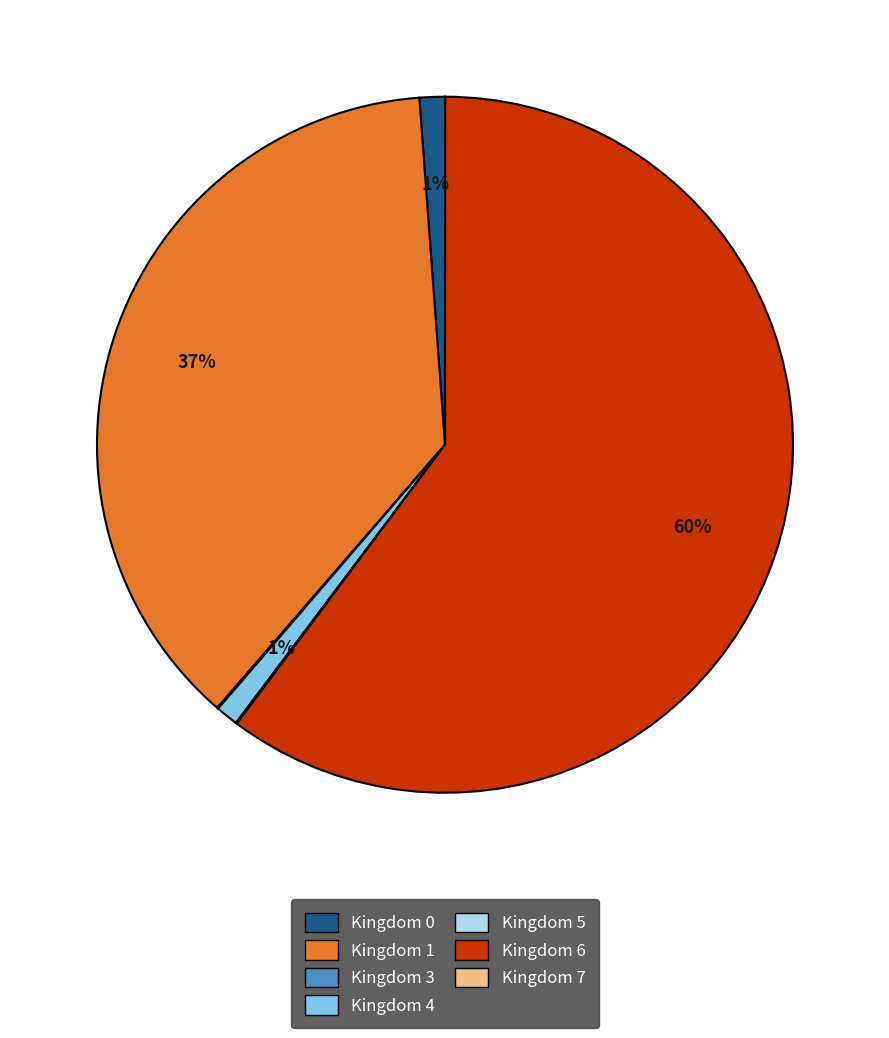

What percentage is the Kingdom 1 slice, to the nearest percent?

37%